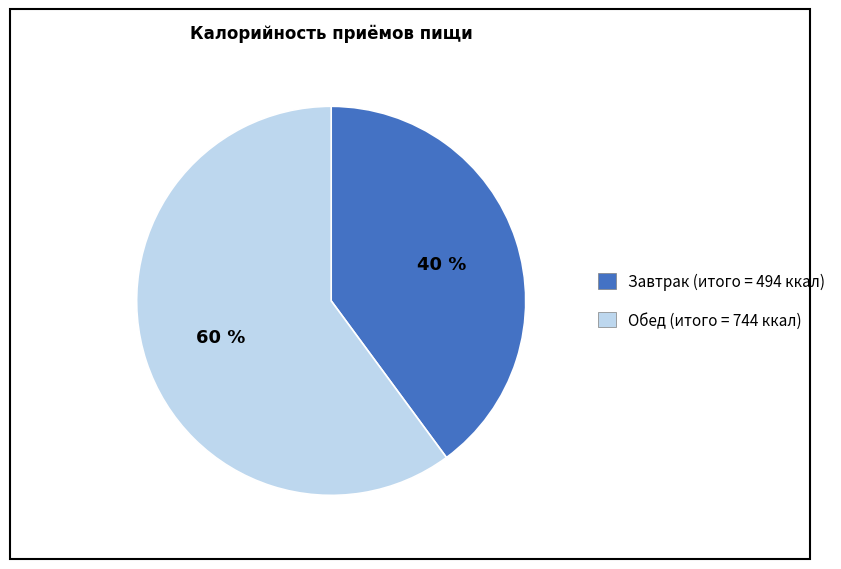

Which has a higher value, Обед or Завтрак?

Обед